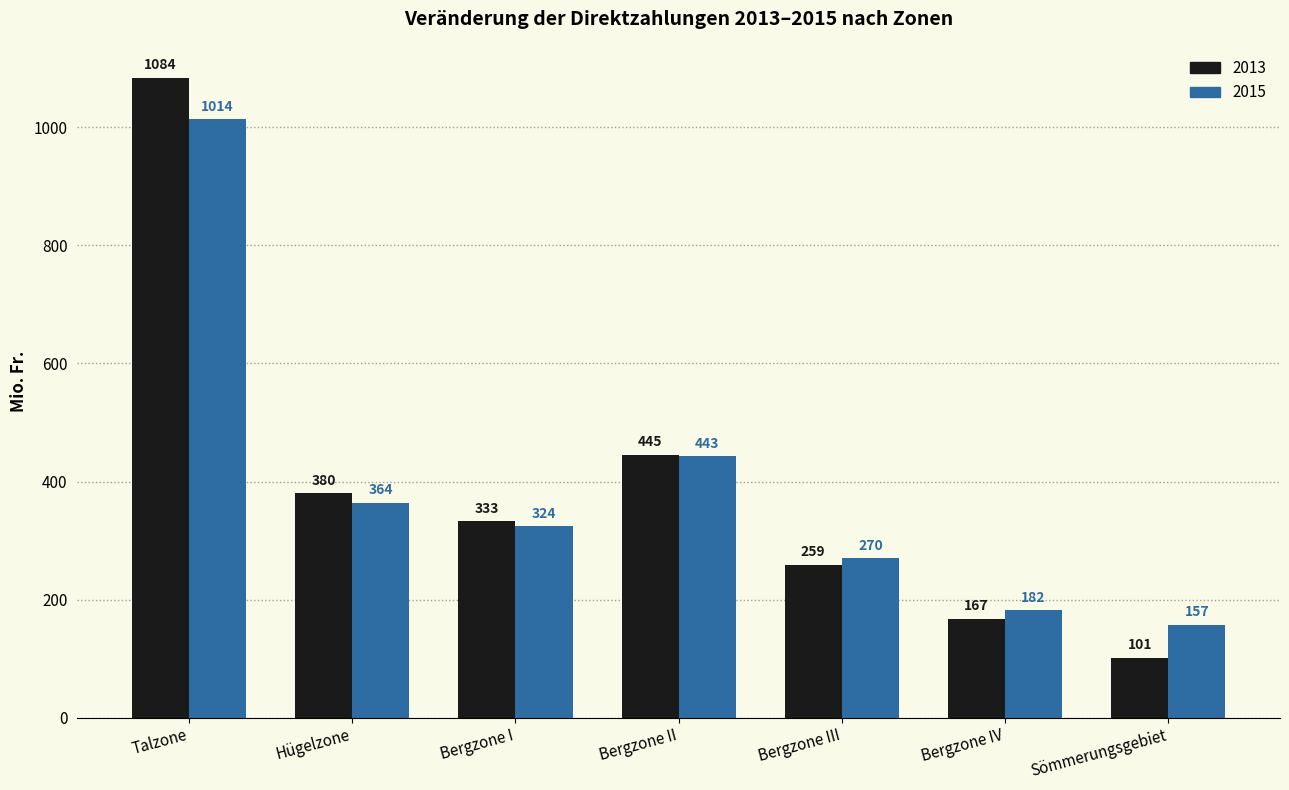

Where is 2015 nearest to the value 585?

Bergzone II